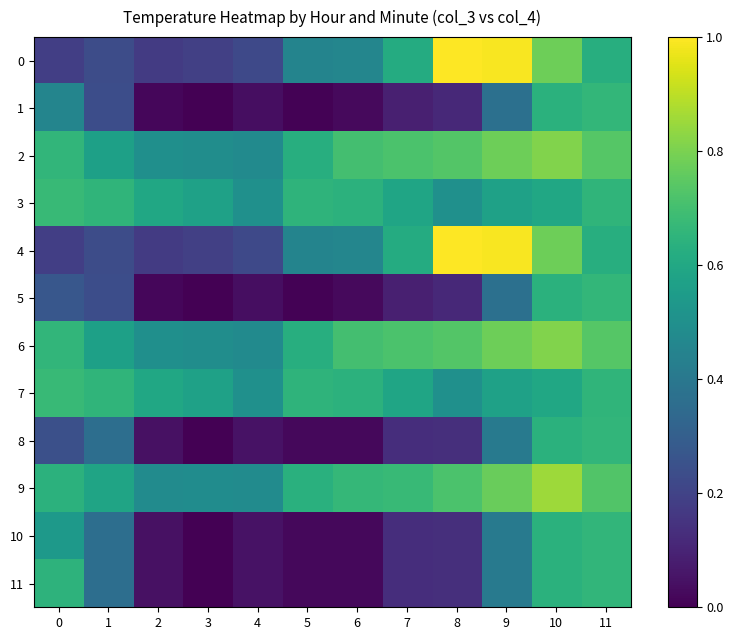

Rank the series by their maximum value, from highest to lowest.

0, 4, 9, 2, 6, 3, 7, 1, 5, 8, 10, 11